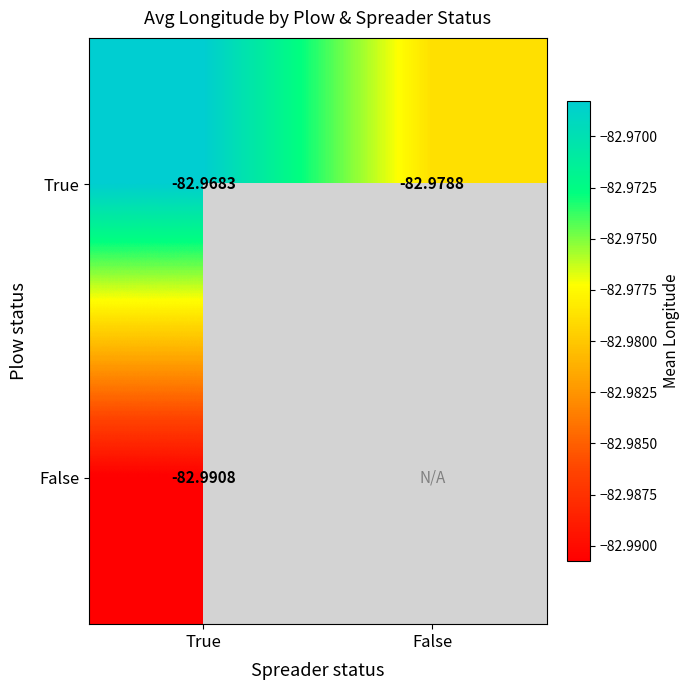

Which category has the highest value in the True series?

True